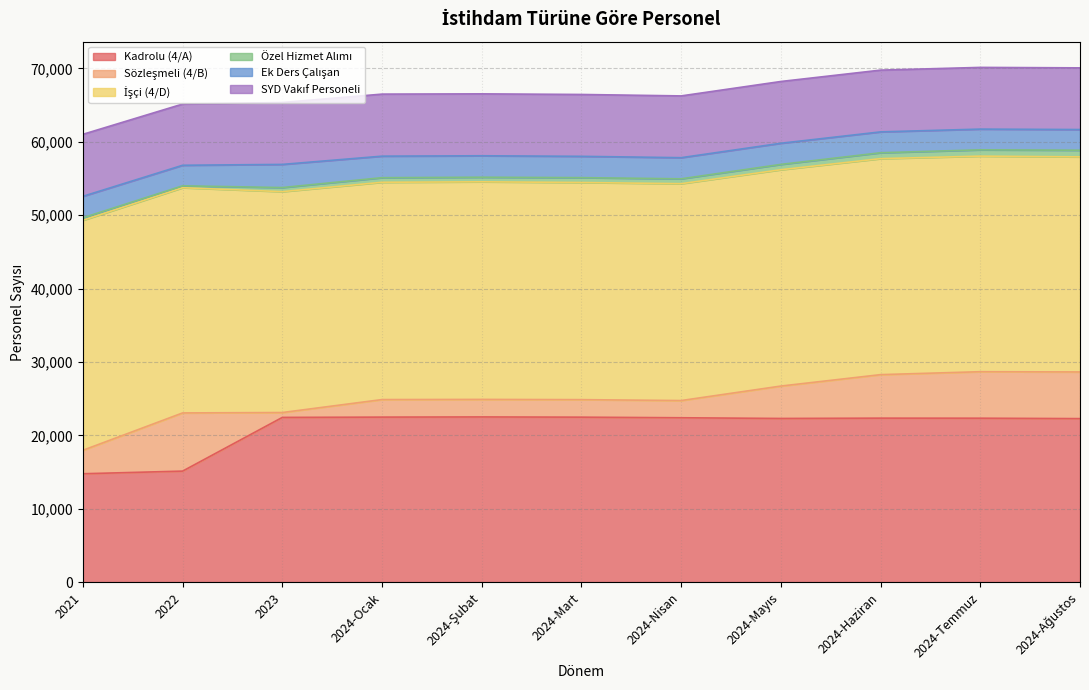

What is the sum of the İşçi (4/D) values at 2024-Temmuz and 2024-Mart?

58962